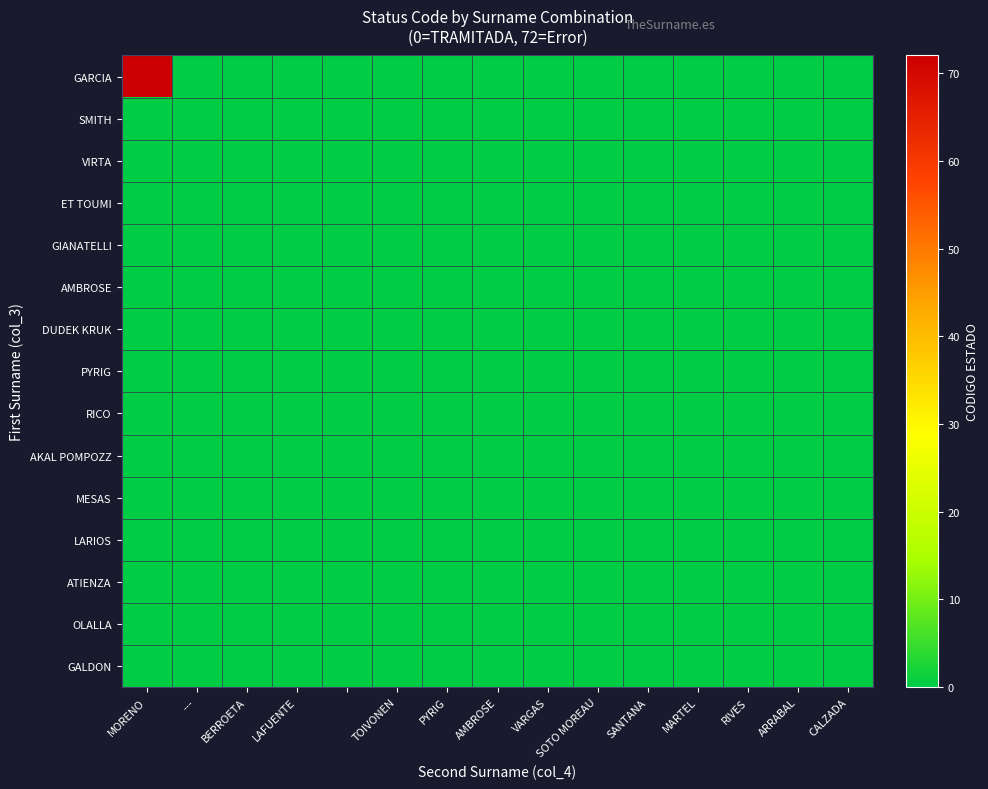

At which category does the chart reach its minimum across all series?

---